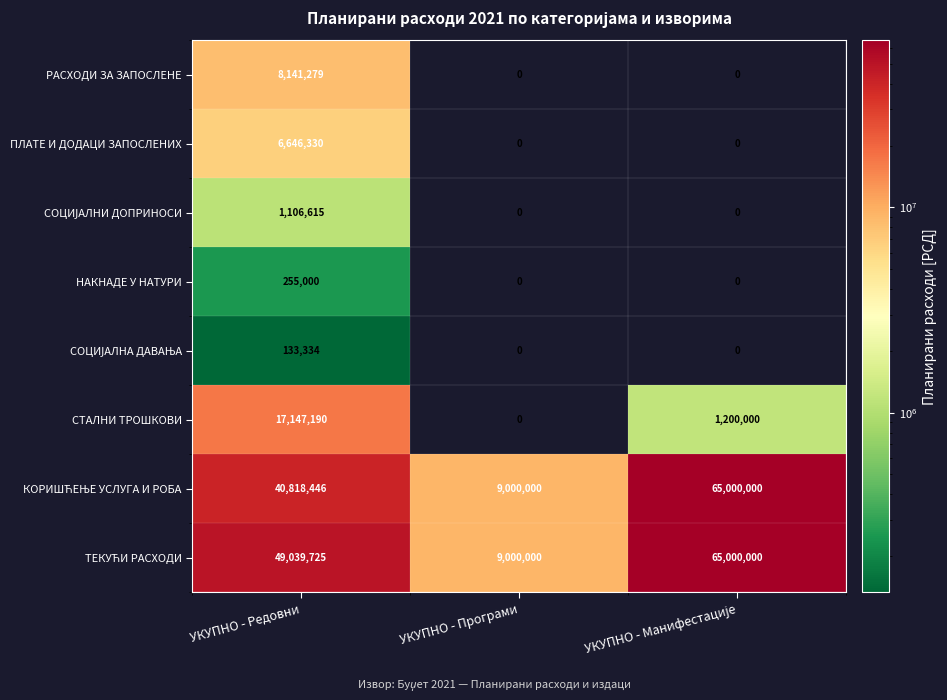

Where does the СТАЛНИ ТРОШКОВИ series first go above 1200000?

УКУПНО - Редовни